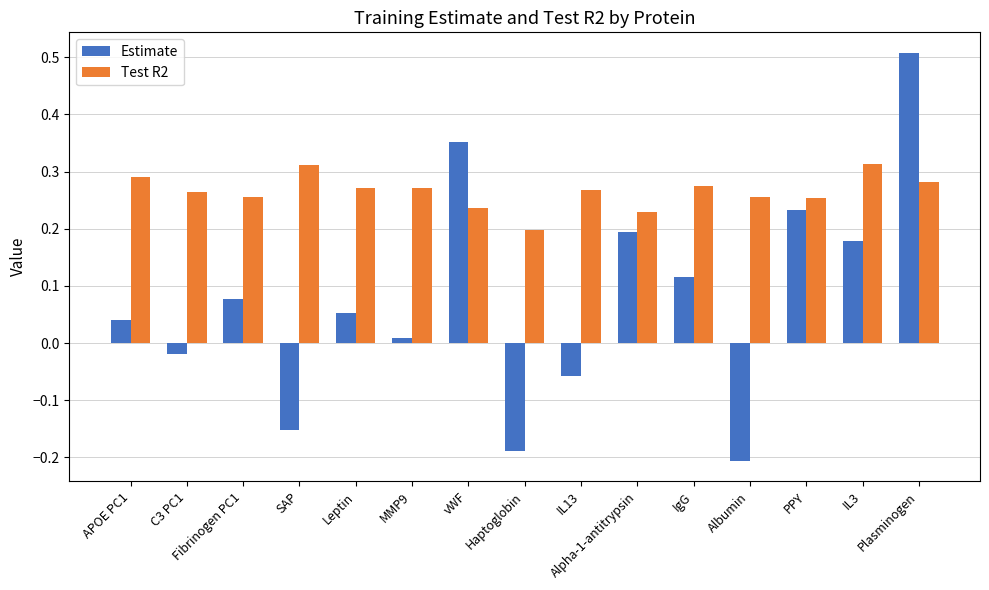

What is the sum of all Estimate values?

1.1